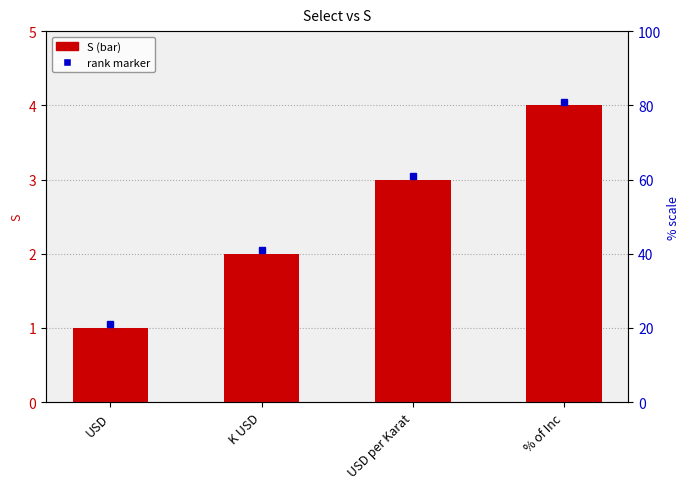

What is the value of the 1st bar from the left?

1